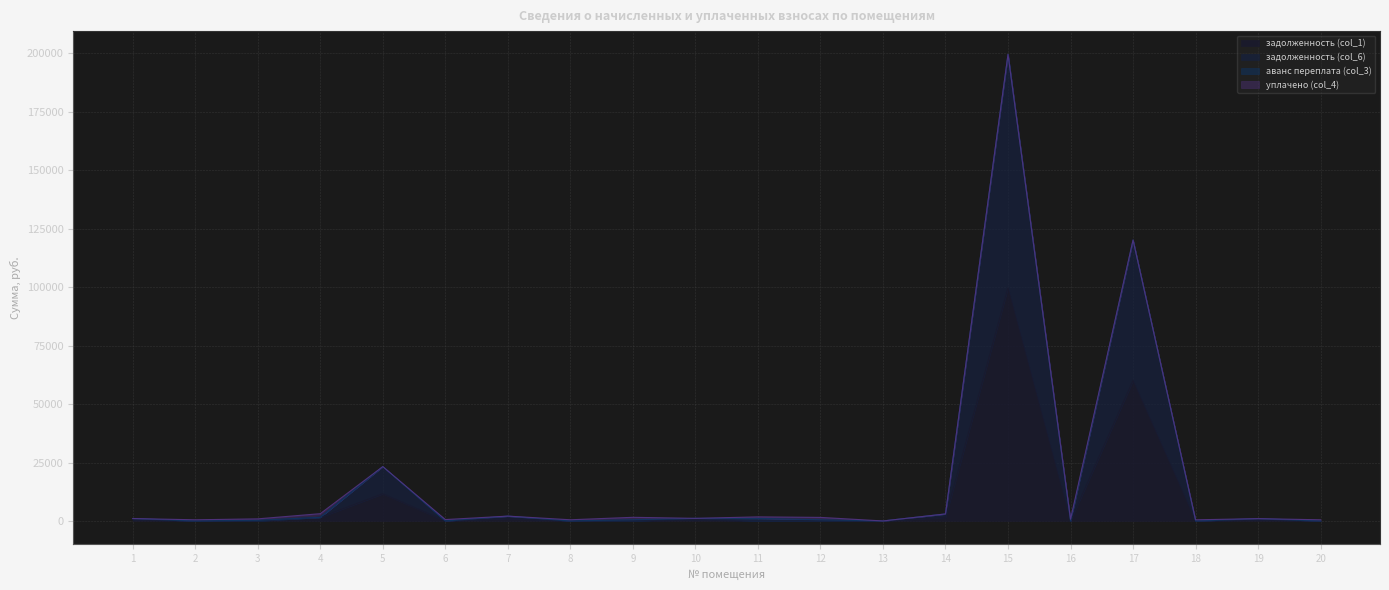

Where is the first local maximum for задолженность (col_6)?

5